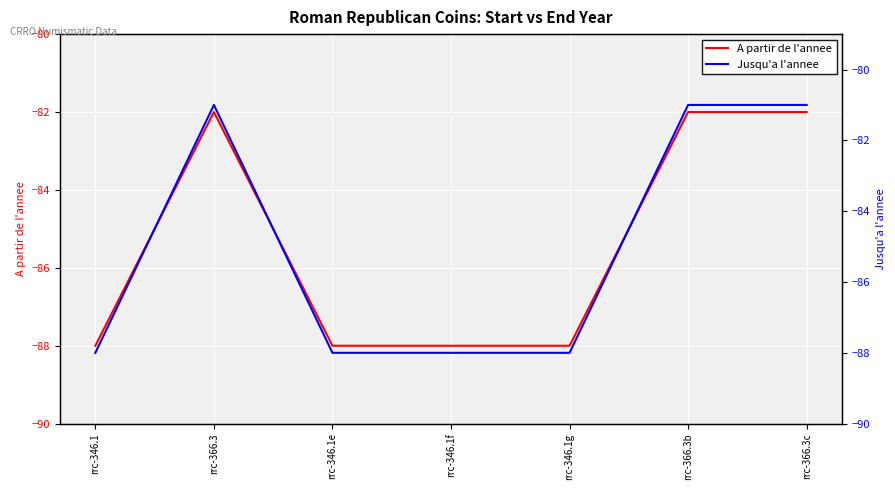

Which has a higher value, rrc-346.1g or rrc-366.3?

rrc-366.3